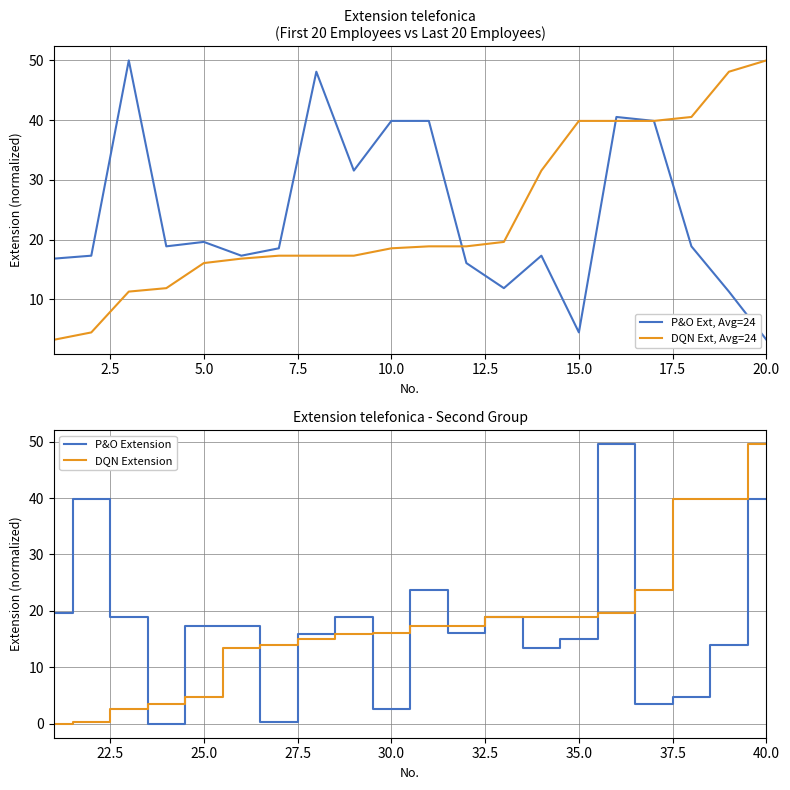

In P&O Ext, Avg=24, how many points are higher than both neighbors (excluding endpoints)?

5